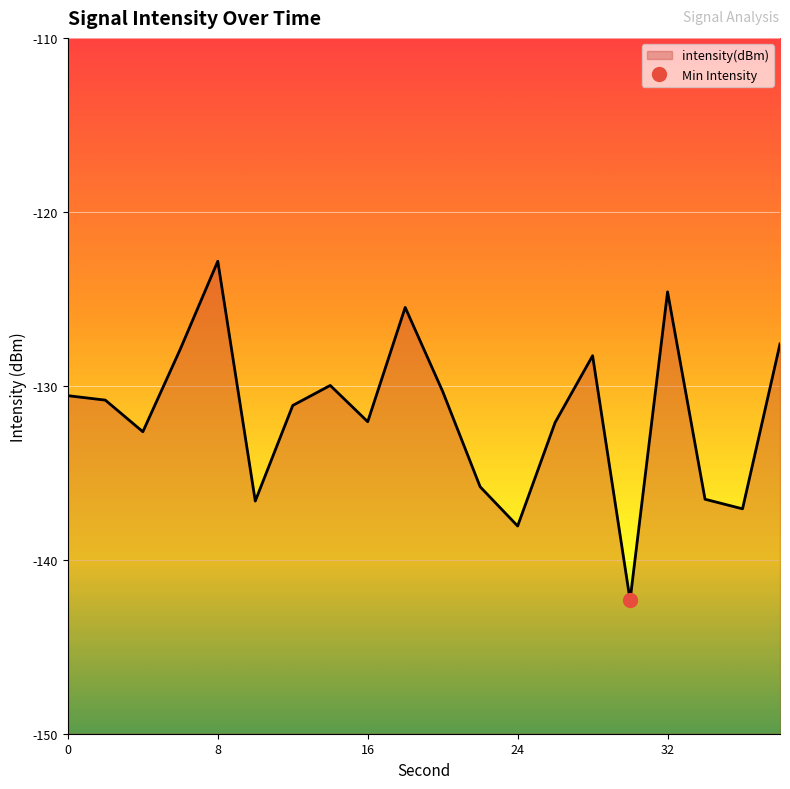

At which category does the chart reach its peak across all series?

8